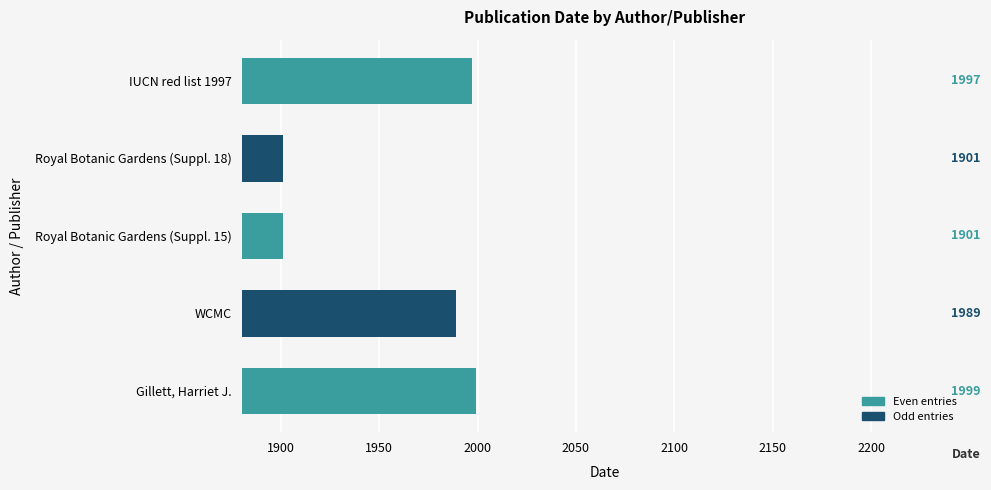

Does the chart contain any negative values?

No